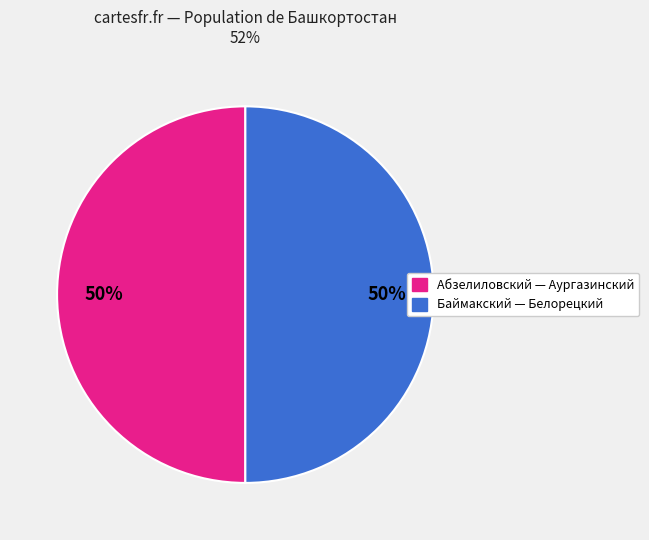

To the nearest percent, what is the average slice percentage?

50%